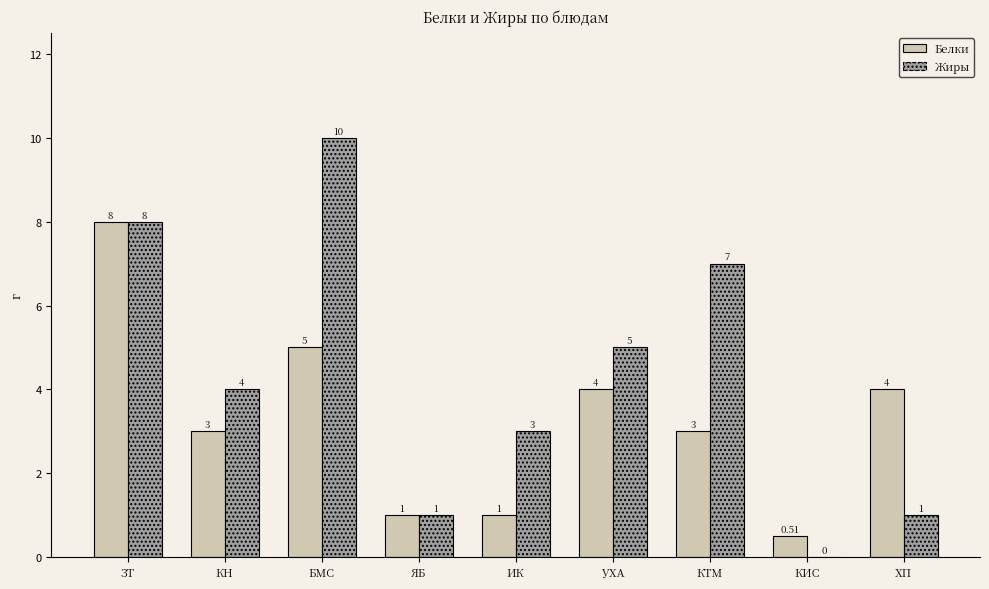

Between ЯБ and ИК, which series saw the biggest shift?

Жиры